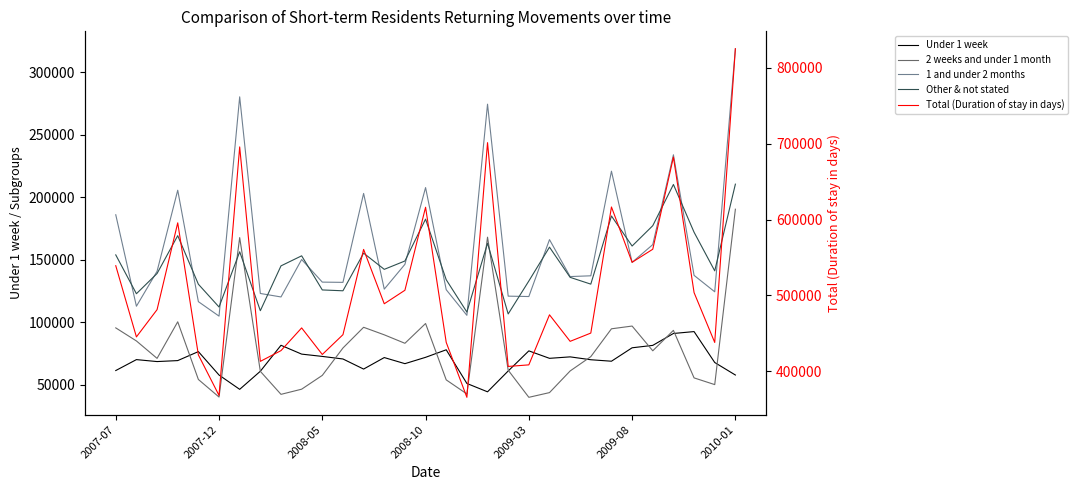

What position from the left is 2010-01?

7